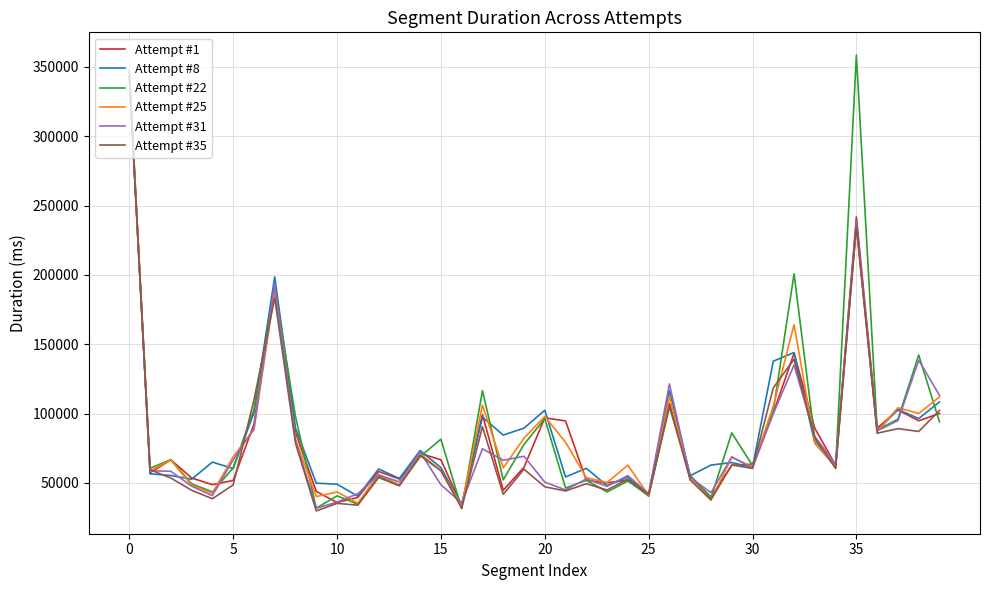

What is the maximum value shown in the chart?

358547